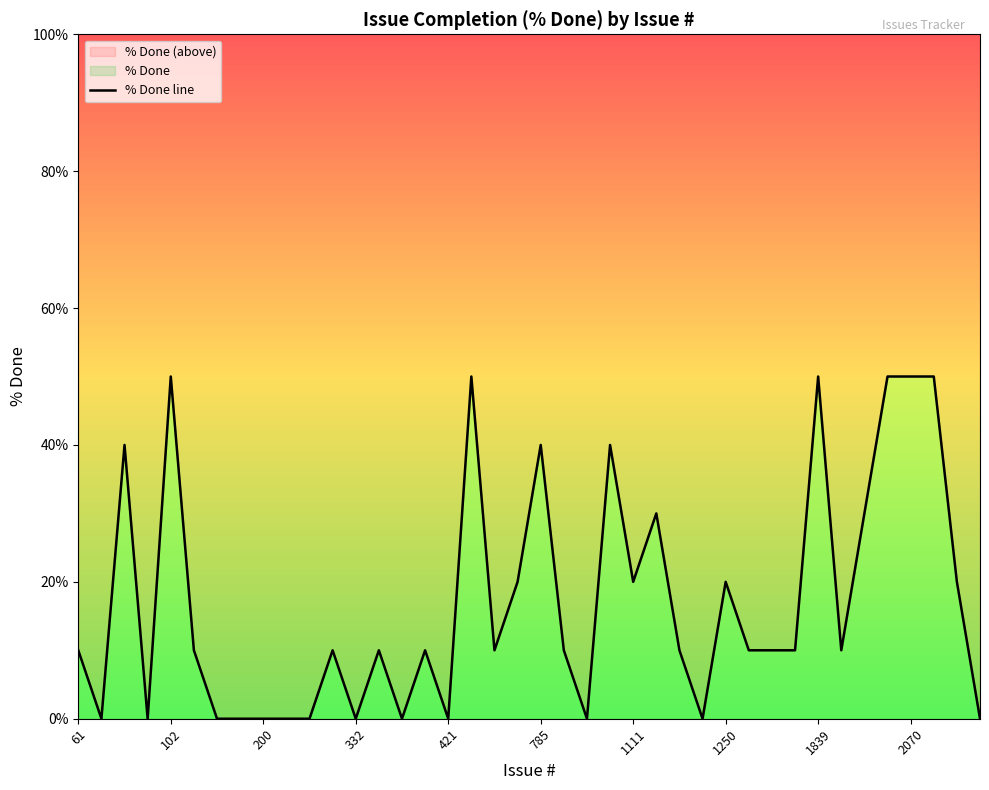

How many values are above zero?

27